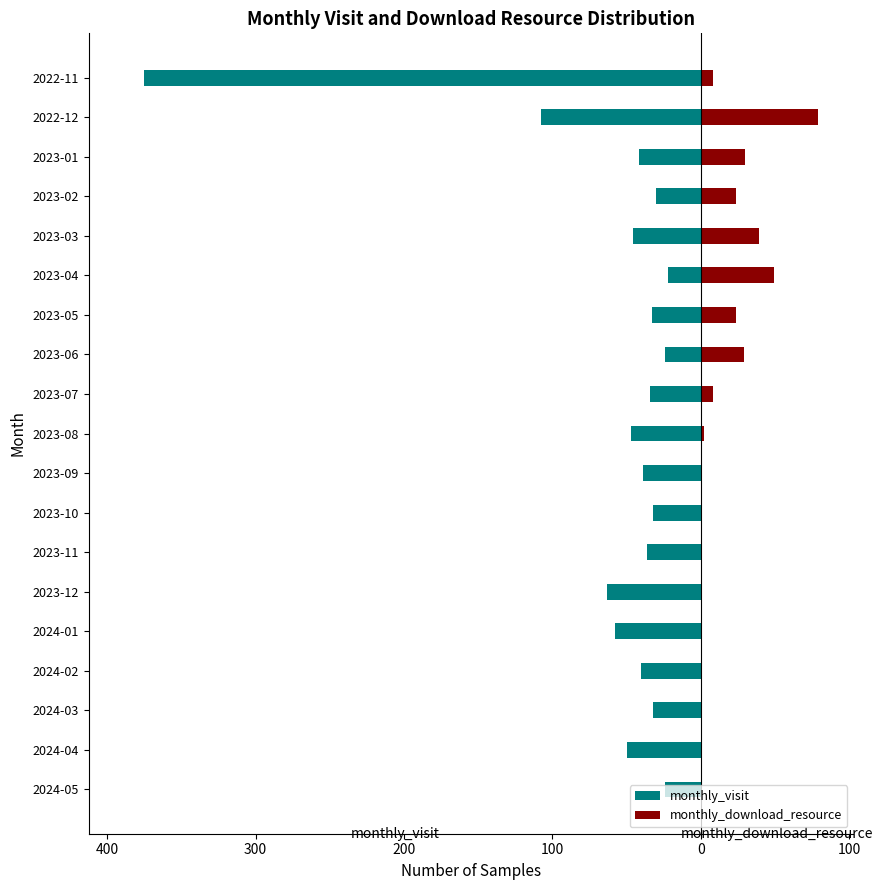

Which series has the largest range (max minus min)?

monthly_visit